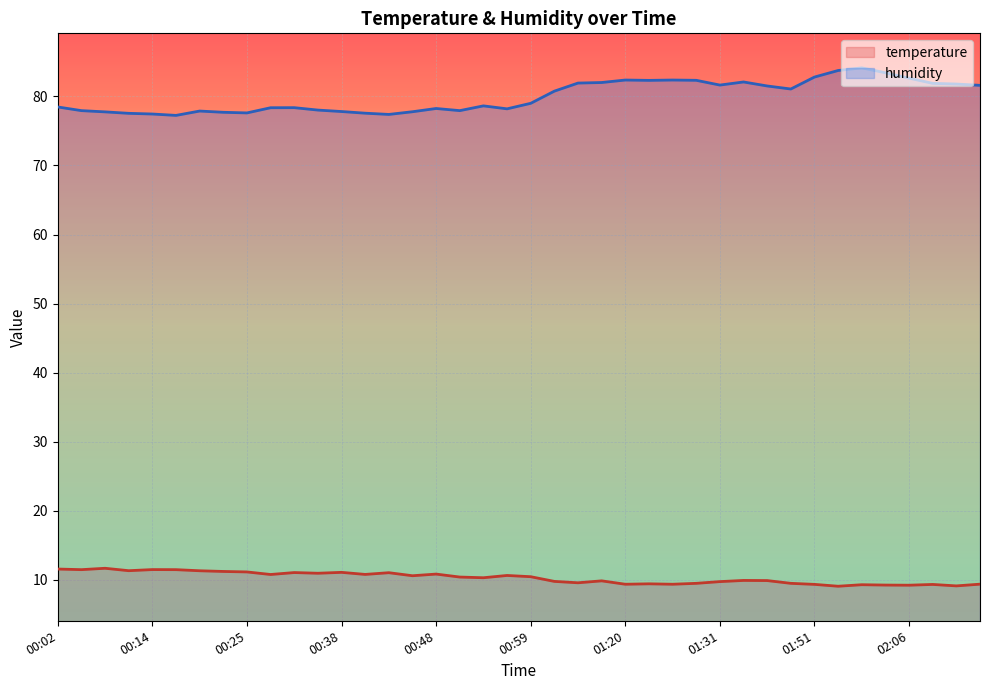

What is the maximum value shown in the chart?

84.1